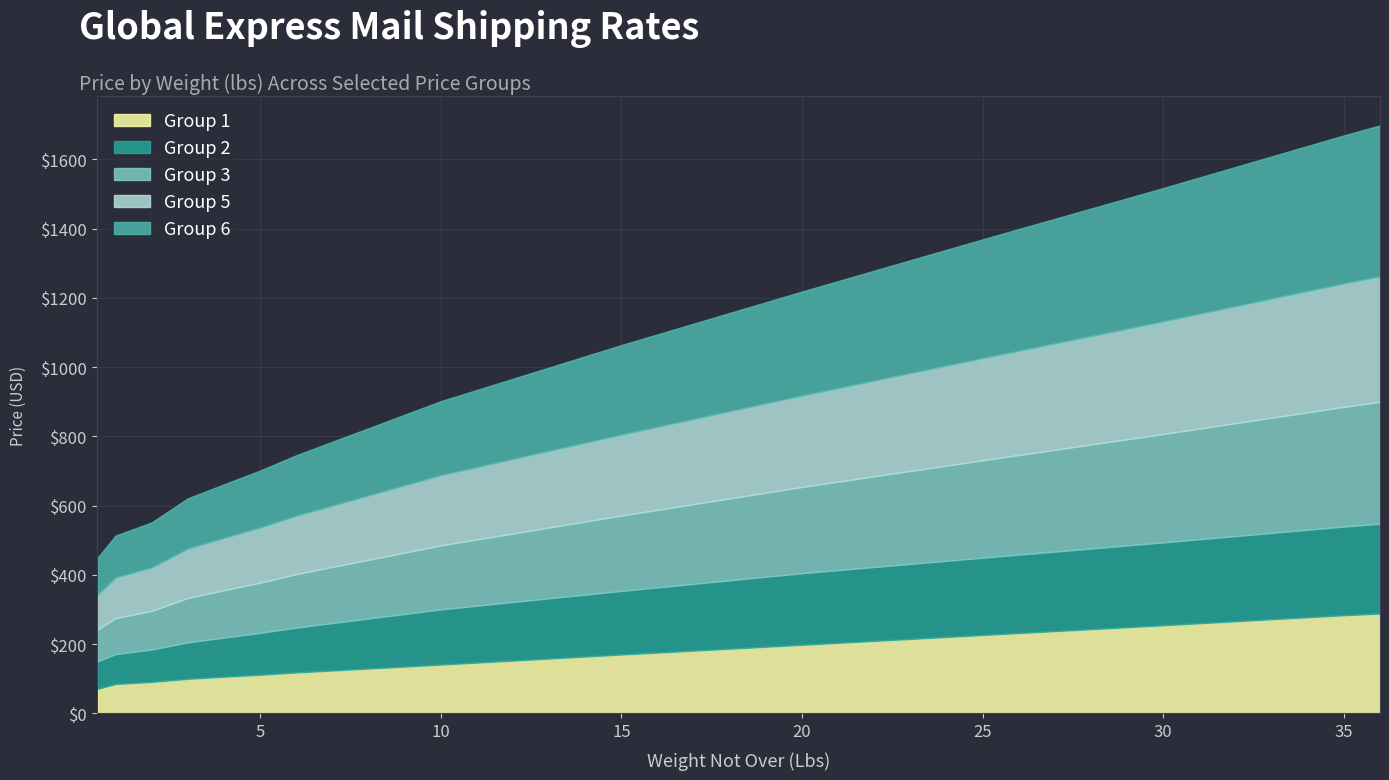

Which series has the largest total across all categories?

Group 6